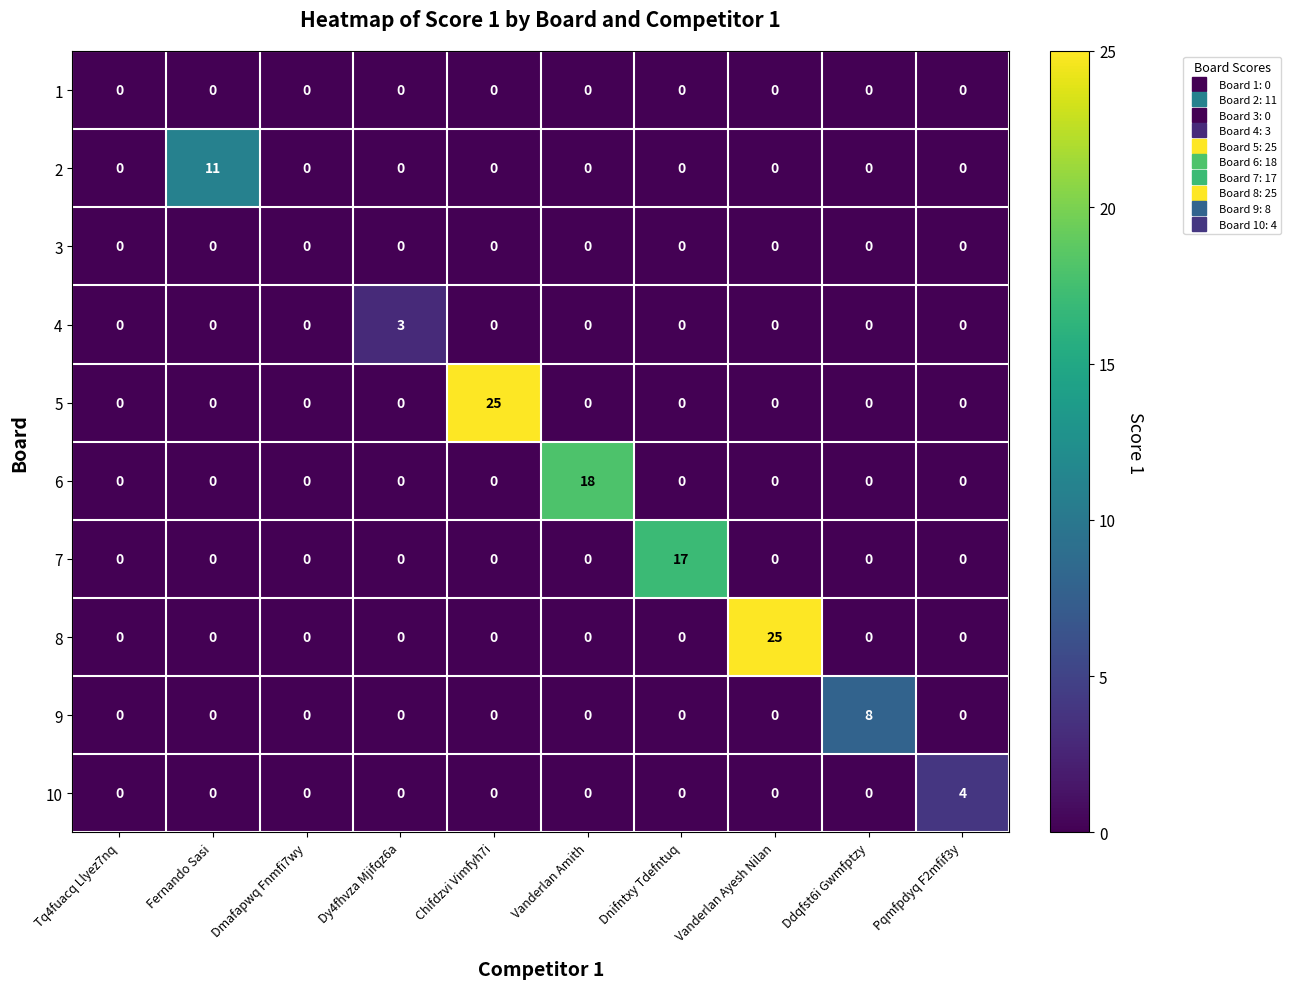

Count the number of categories in the chart.

10